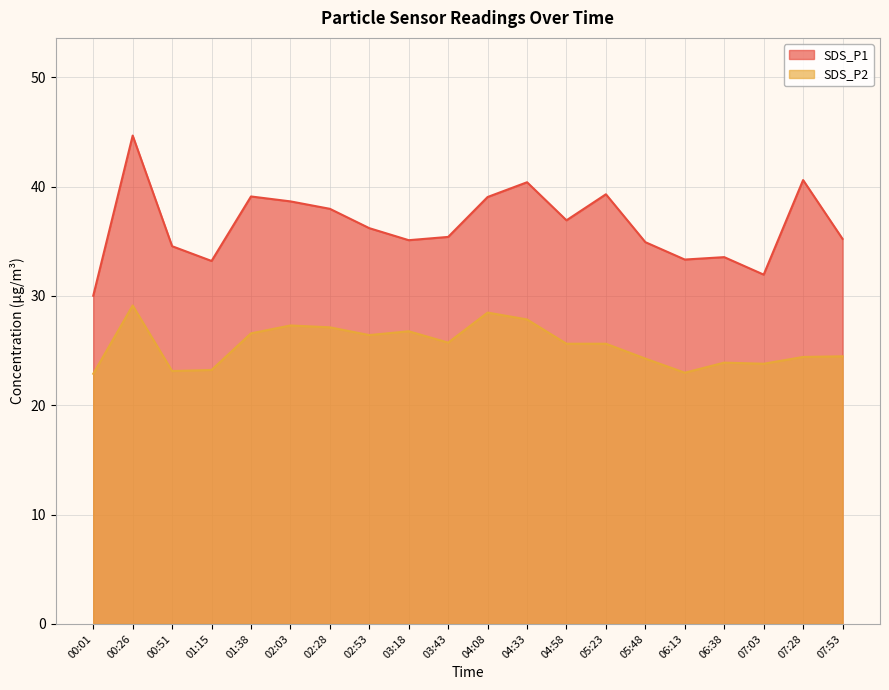

Where is the first local minimum for SDS_P2?

00:51